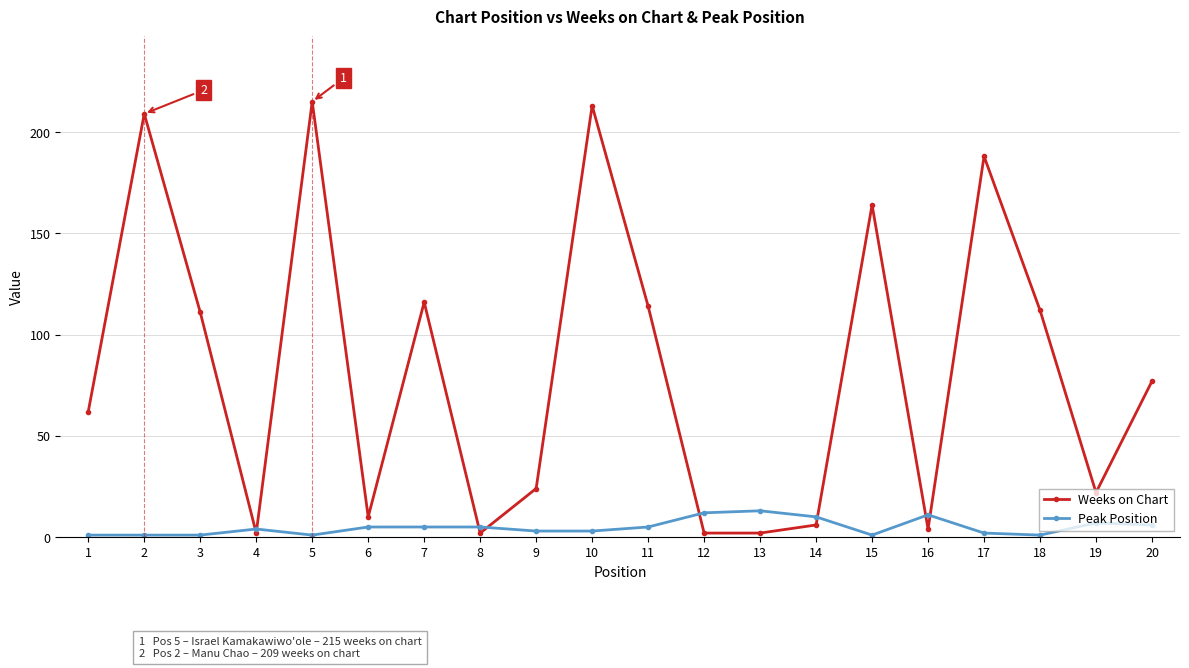

True or false: Peak Position has more than 0 points higher than both neighbors.

True